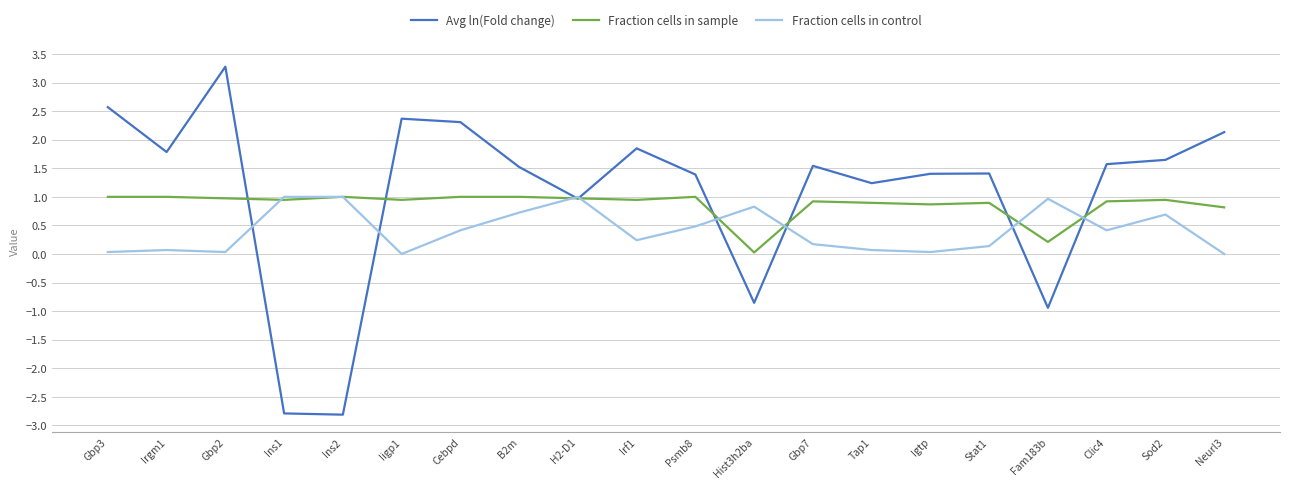

What position from the left is Iigp1?

6